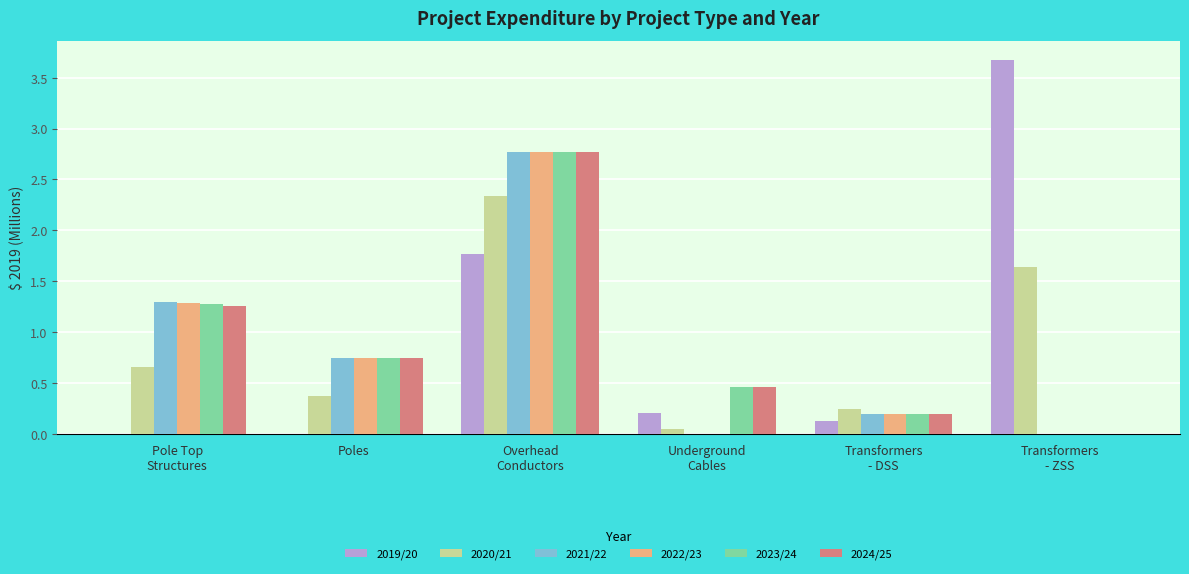

What is the maximum value shown in the chart?

3.7